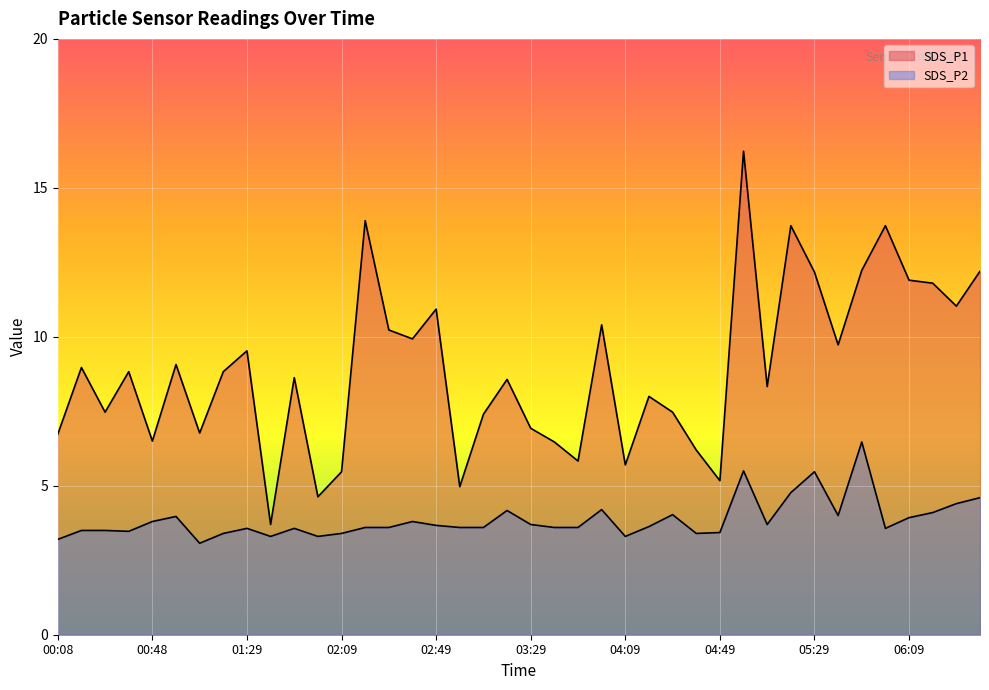

At which label does SDS_P2 reach its peak?

05:49